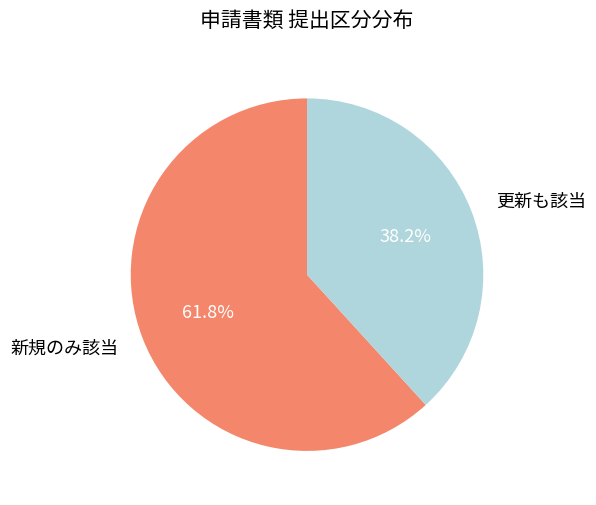

What is the total percentage of 更新も該当 and 新規のみ該当?

100.0%